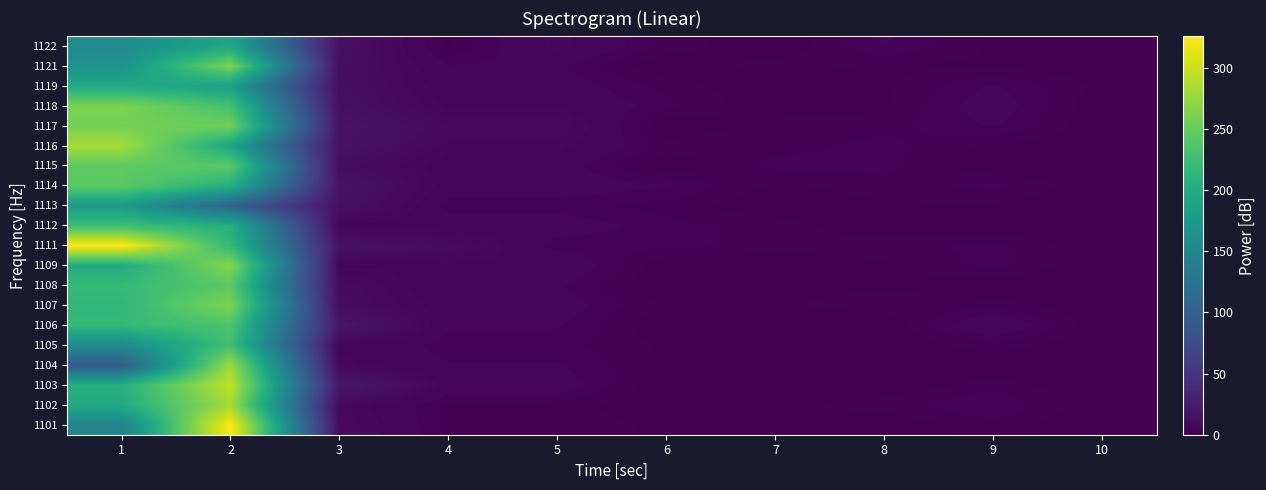

How many series are shown in this chart?

20